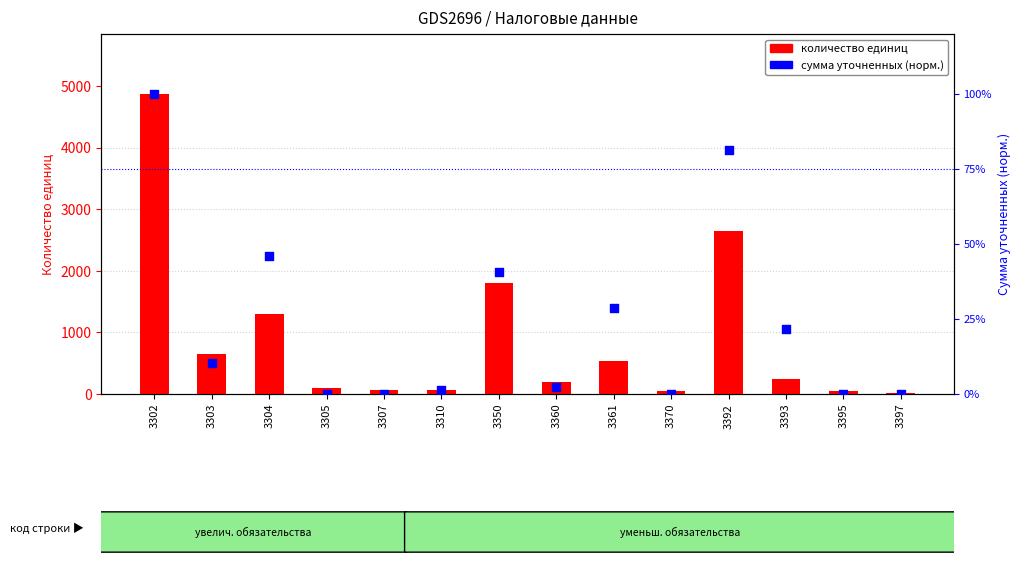

At which category is the sum across all series the highest?

3302